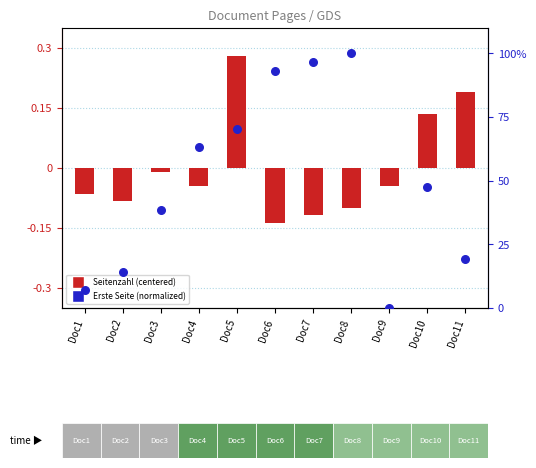

At how many categories does at least one series exceed 80?

3